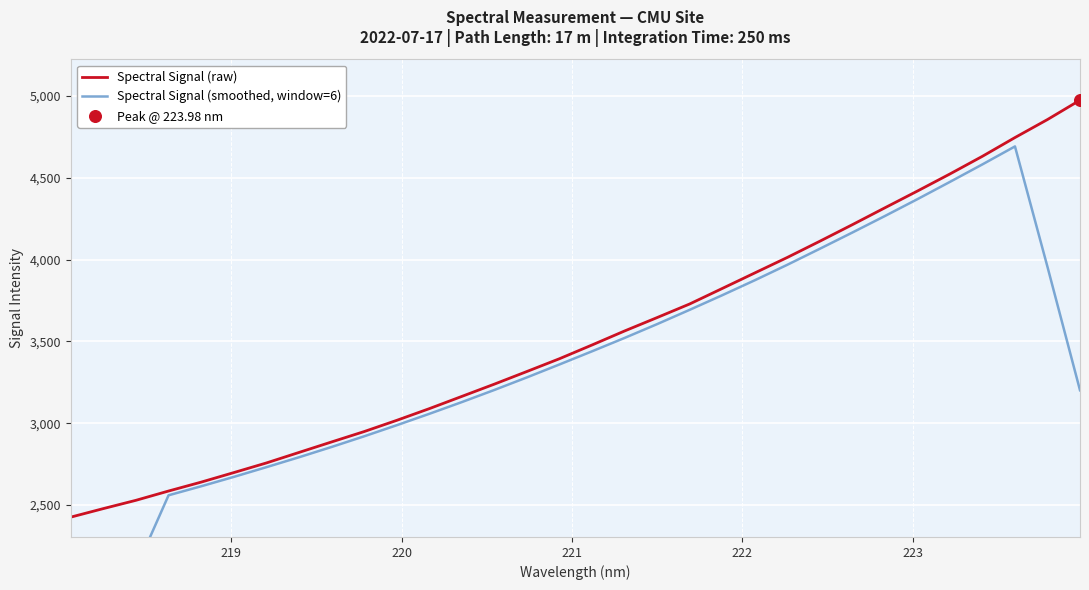

Which series has the largest Y range (max minus min)?

Spectral Signal (smoothed, window=6)